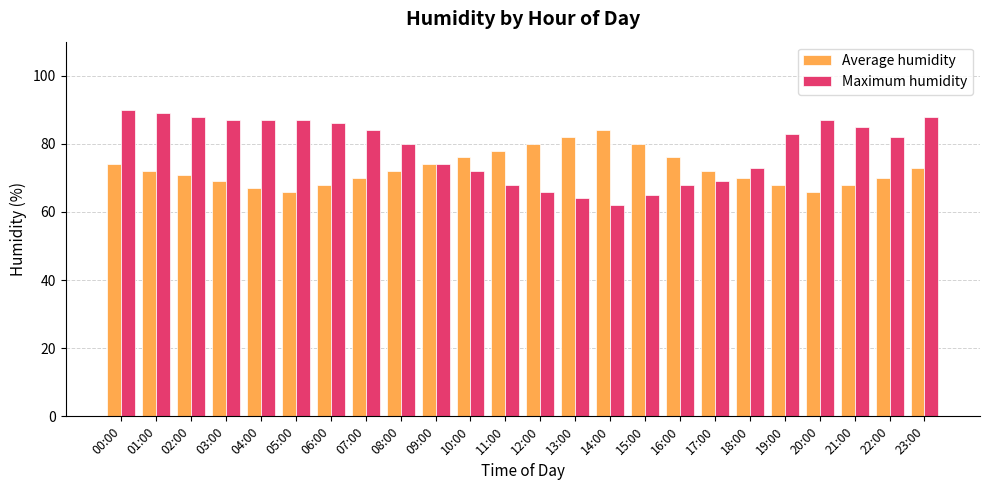

Reading right to left, list all the values displayed in this chart.

Average humidity: 73	70	68	66	68	70	72	76	80	84	82	80	78	76	74	72	70	68	66	67	69	71	72	74
Maximum humidity: 88	82	85	87	83	73	69	68	65	62	64	66	68	72	74	80	84	86	87	87	87	88	89	90